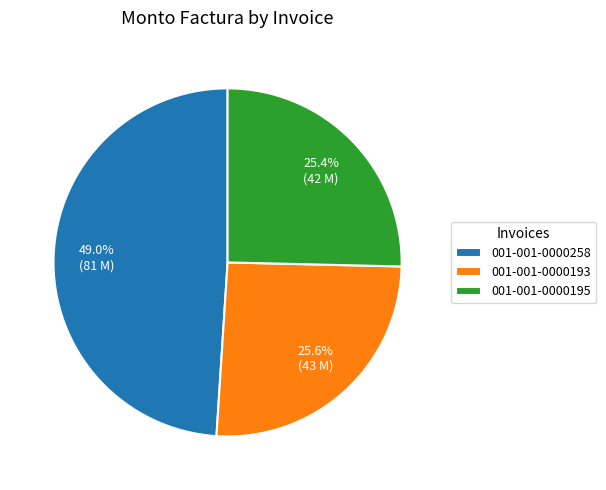

How many slices are in this pie chart?

3